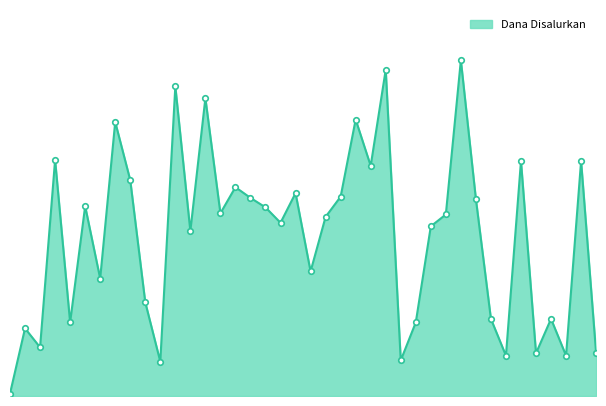

At which category does the data reach its first local peak?

SD ISLAM AL HIKMAH